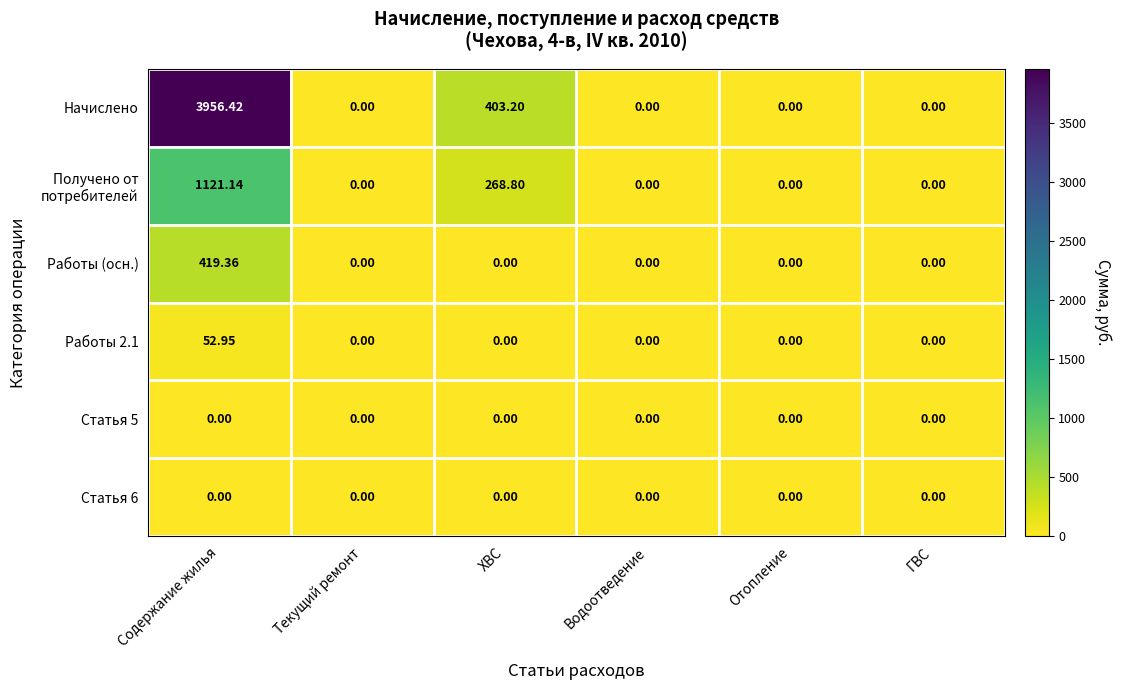

Between Содержание жилья and Отопление, which series saw the biggest shift?

Начислено